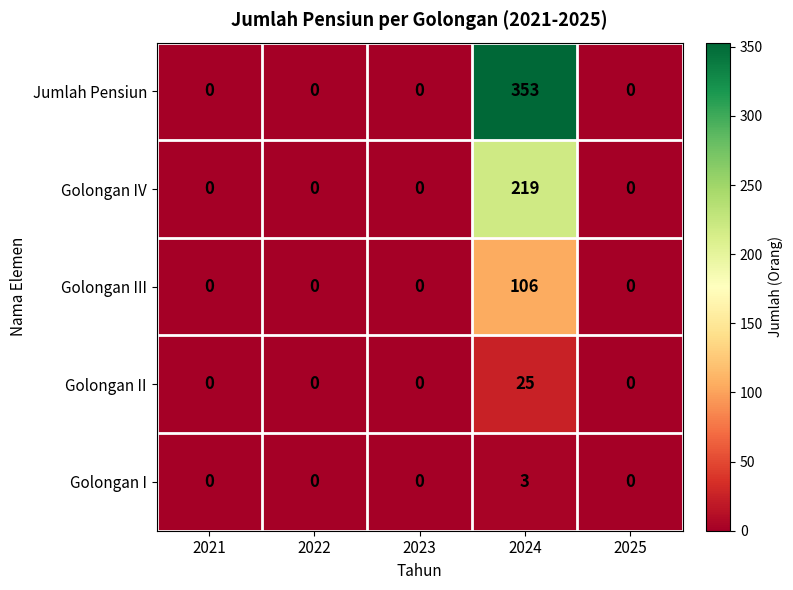

What is the greatest value displayed?

353